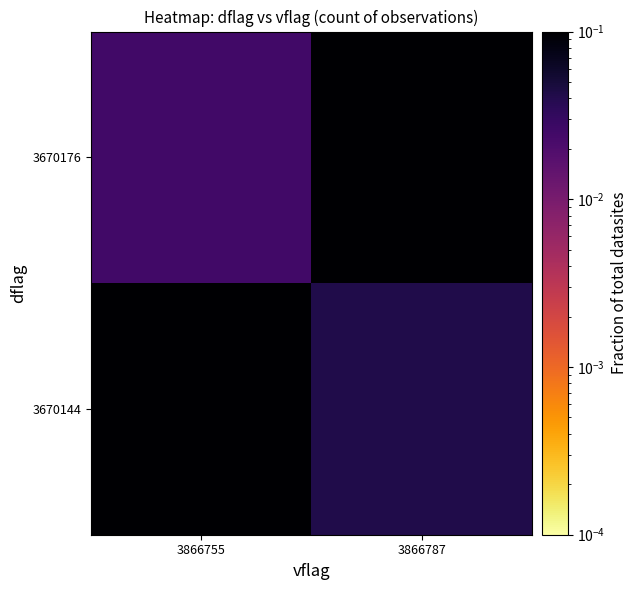

What is the total value across all series at 3866787?

0.6